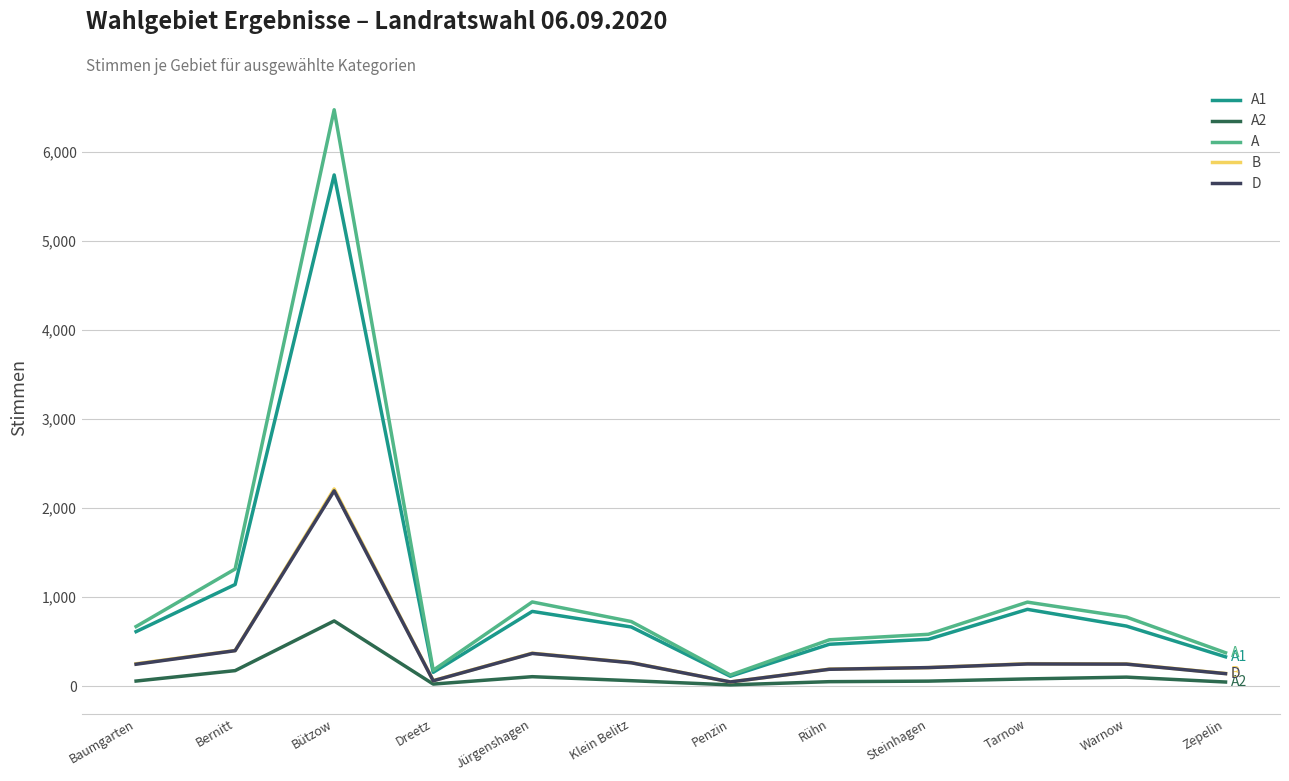

What is the maximum value shown in the chart?

6472